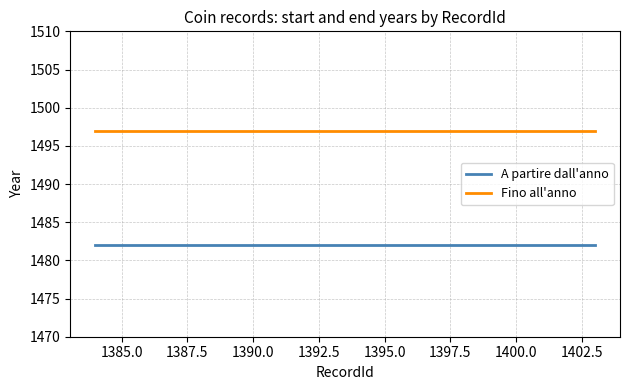

Which series has the largest total across all categories?

Fino all'anno